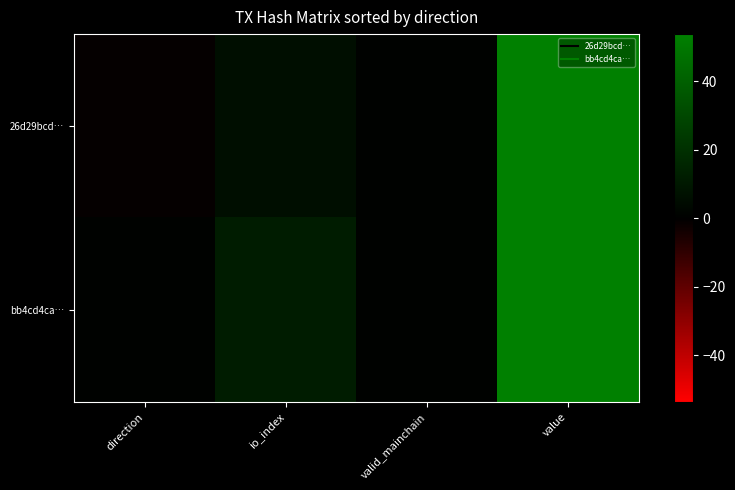

Which series has the largest total across all categories?

bb4cd4ca…